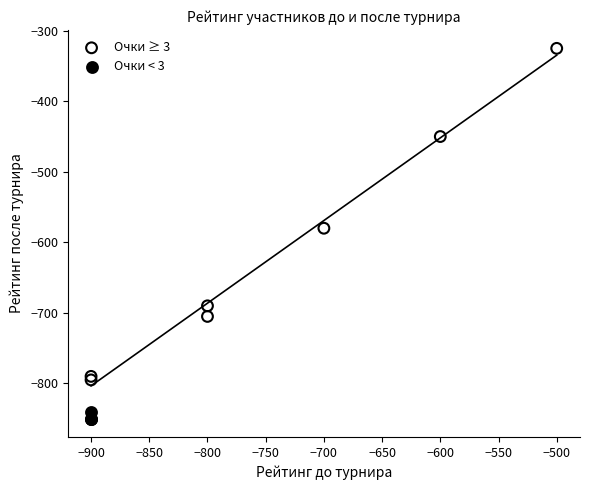

Which series contains the highest Y value?

Очки ≥ 3